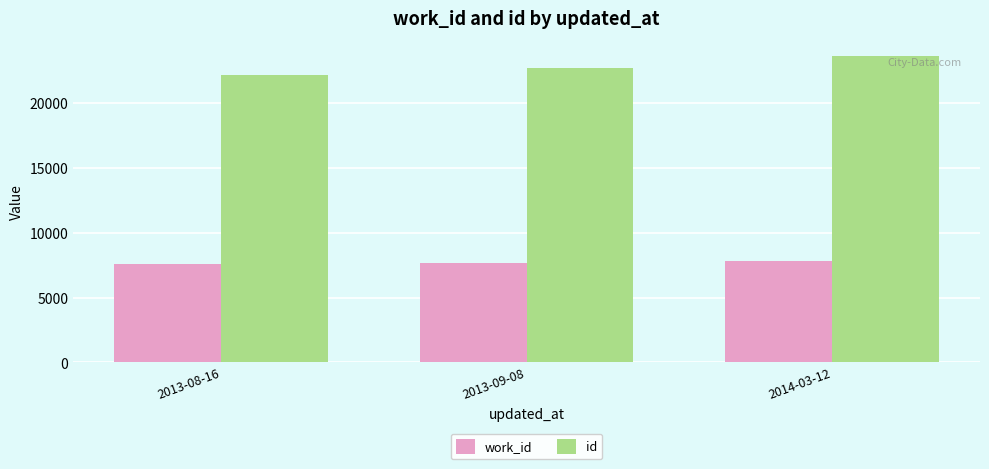

Rank the series by their average value, from highest to lowest.

id, work_id